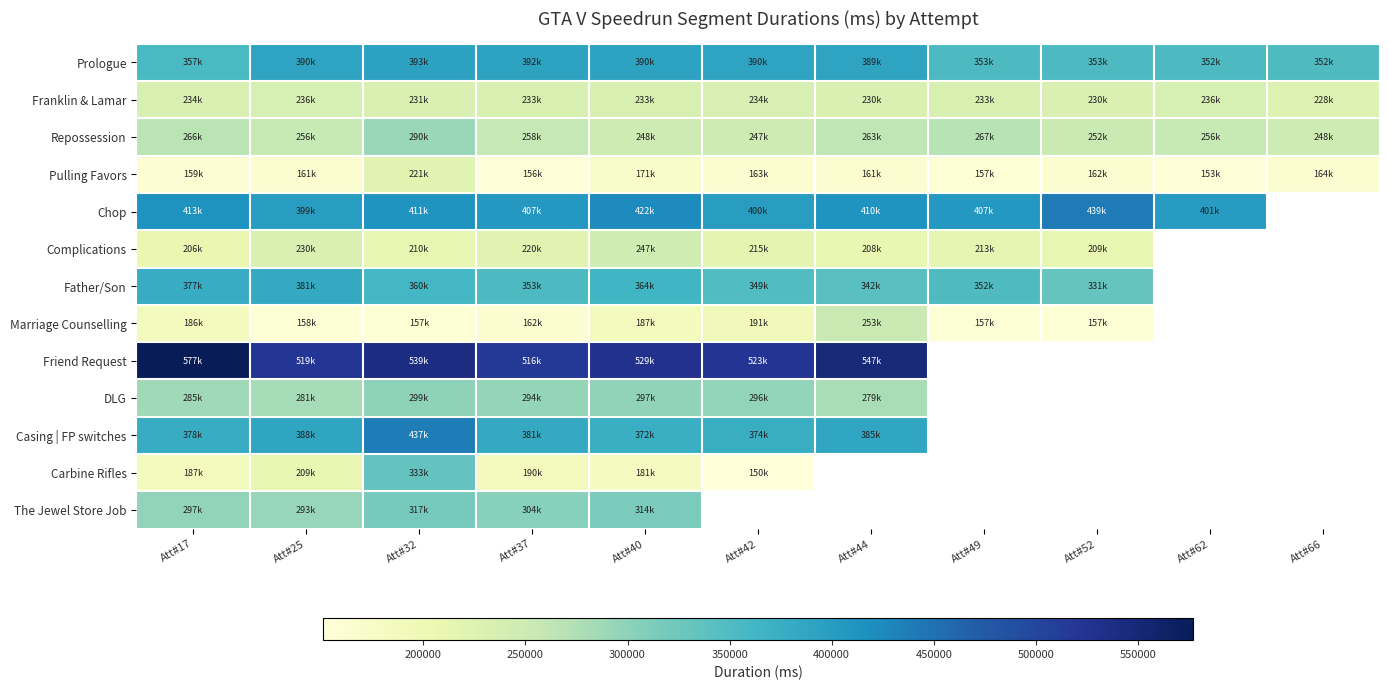

The value of Father/Son at Att#52 is 222492.8. True or false?

False